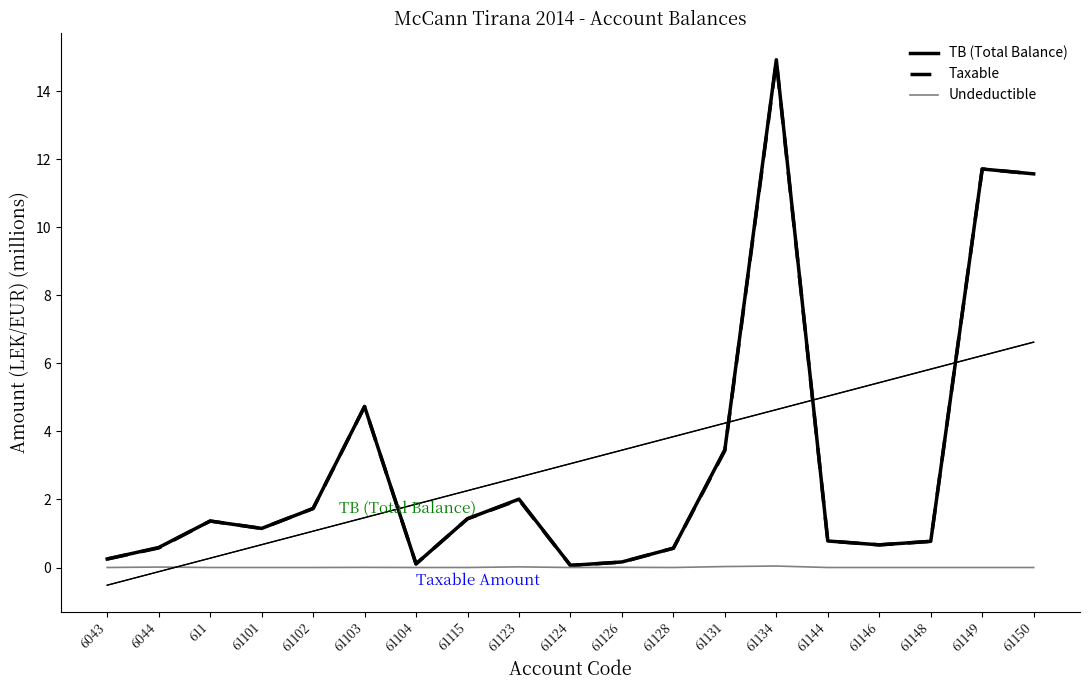

Rank the series at 61123 from lowest to highest value.

Undeductible, Taxable, TB (Total Balance)